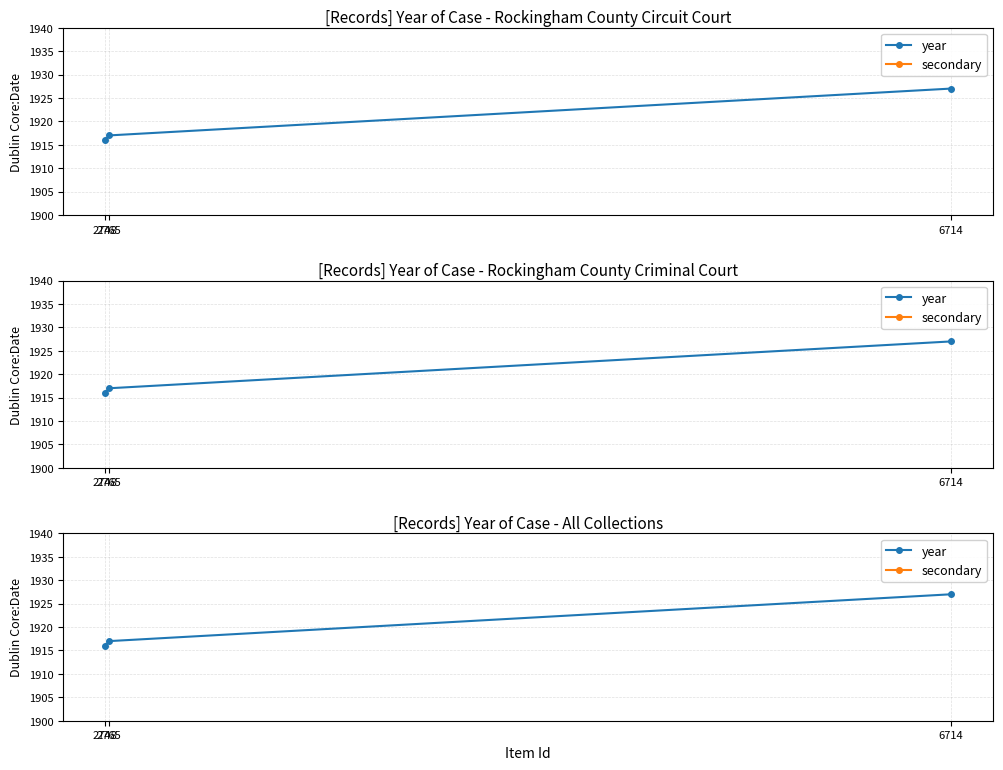

What is the difference between the maximum and minimum values in the year series?

11